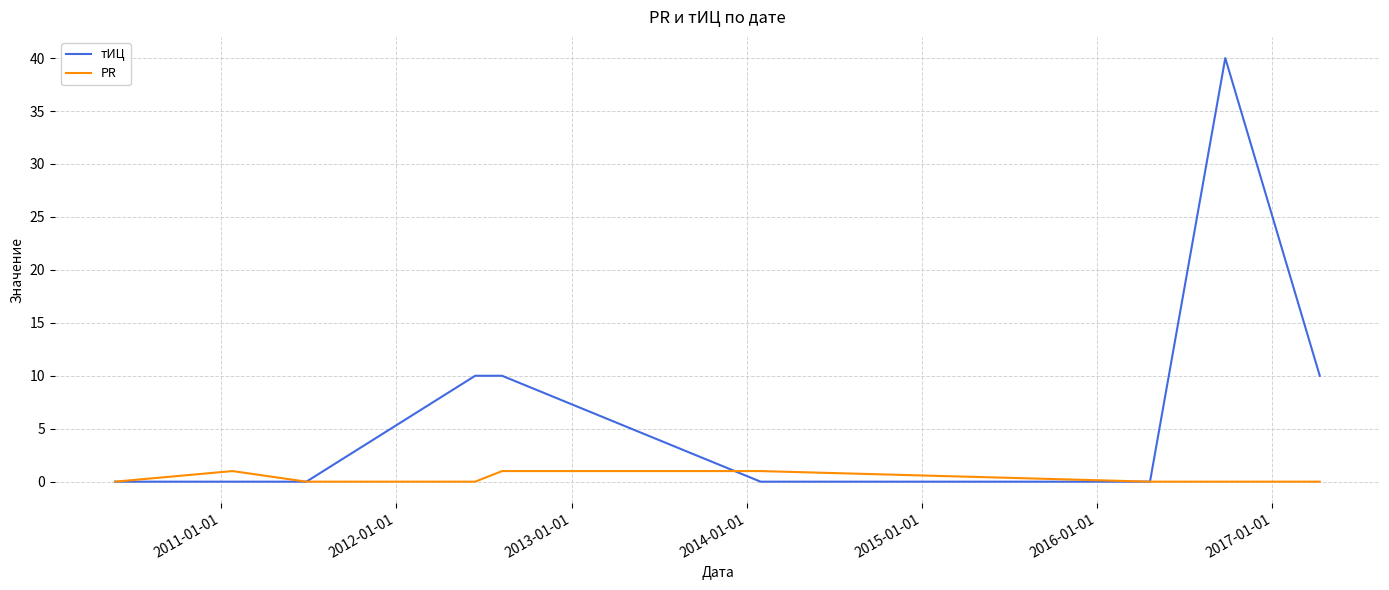

Reading left to right, what are all the values shown in this chart?

тИЦ: 0	0	0	10	10	0	0	40	10
PR: 0	1	0	0	1	1	0	0	0